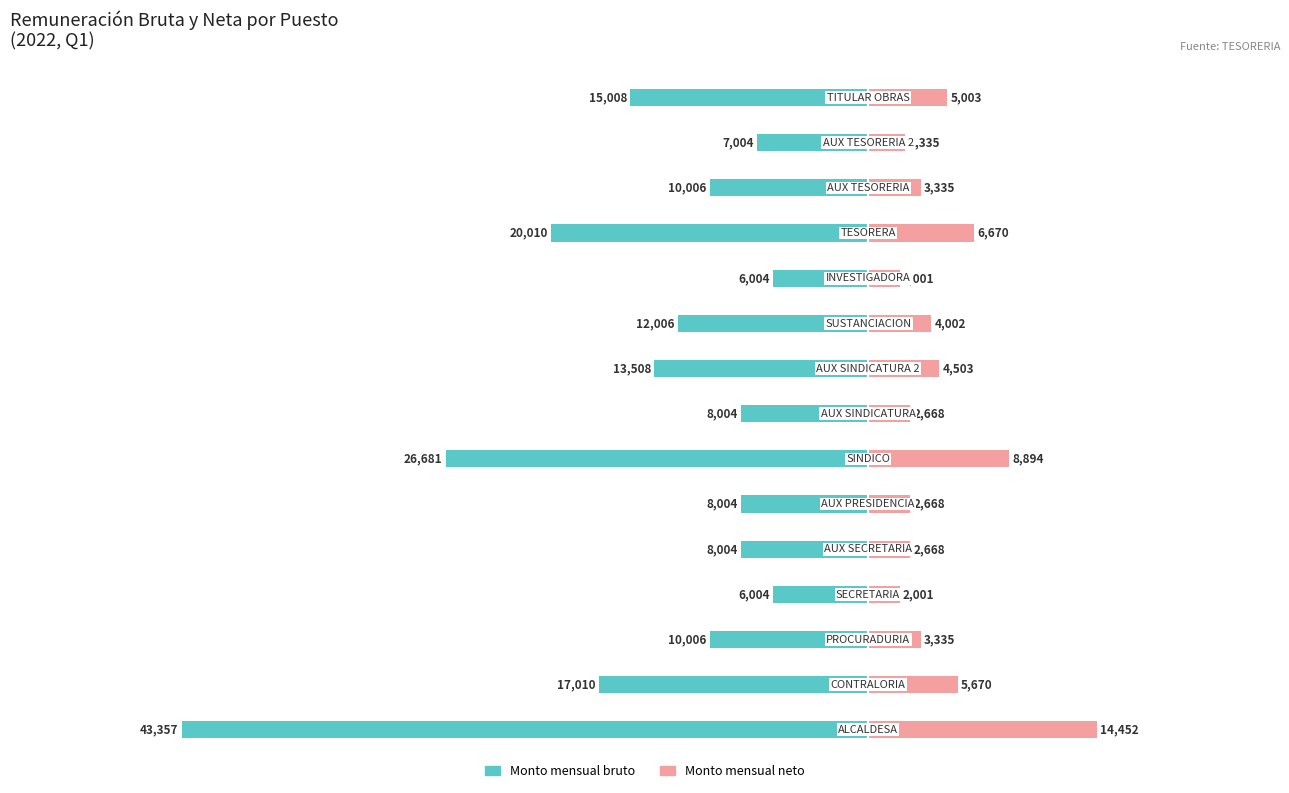

Which series has the largest range (max minus min)?

Monto mensual bruto